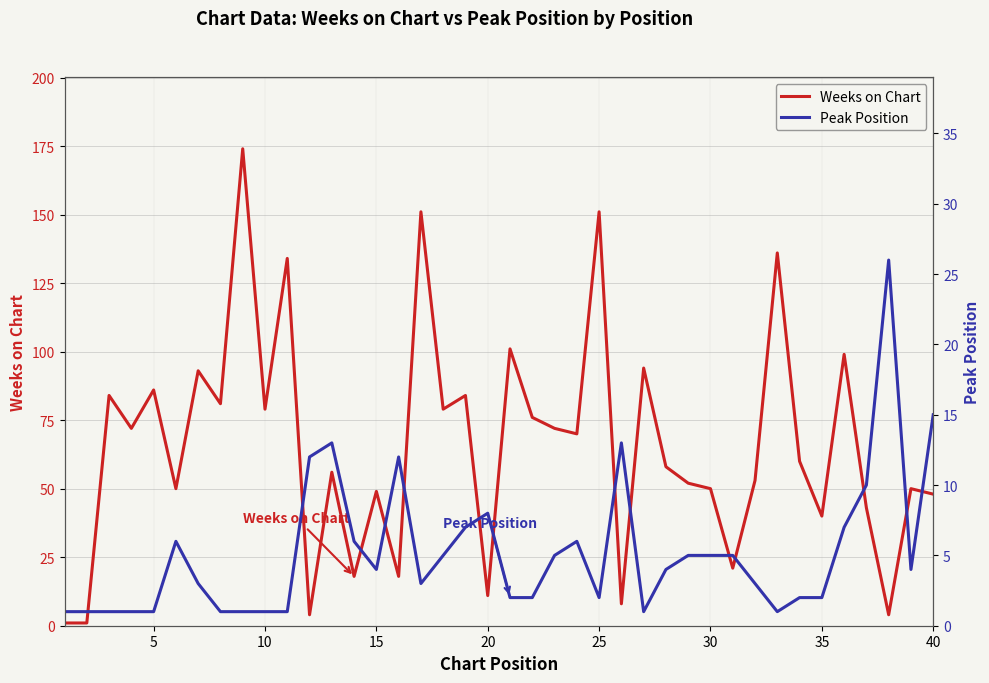

The Weeks on Chart series shows 20 at 5. True or false?

False